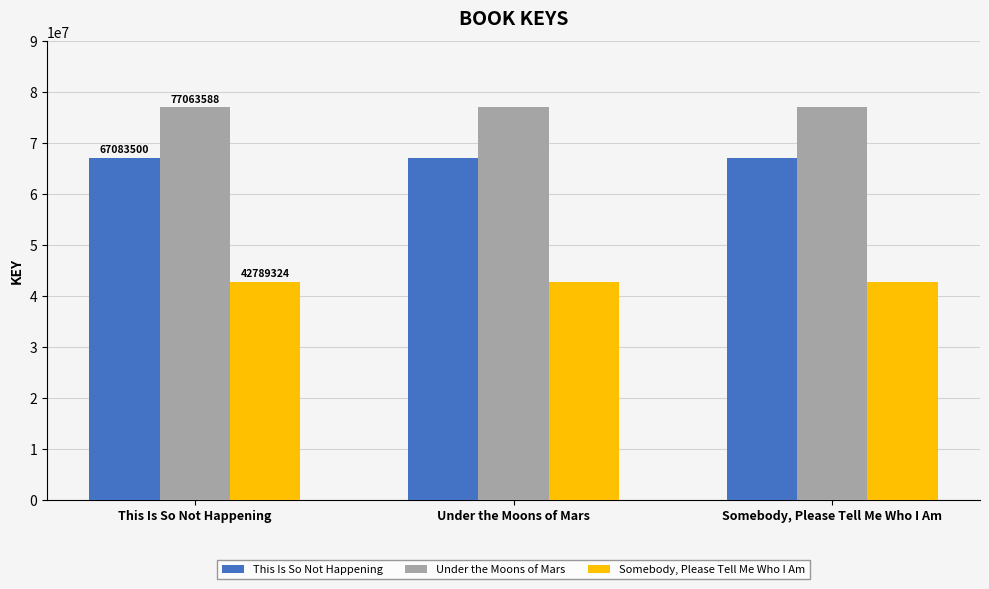

Reading right to left, transcribe all the data shown in this chart.

This Is So Not Happening: Somebody, Please Tell Me Who I Am=67083500	Under the Moons of Mars=67083500	This Is So Not Happening=67083500
Under the Moons of Mars: Somebody, Please Tell Me Who I Am=77063588	Under the Moons of Mars=77063588	This Is So Not Happening=77063588
Somebody, Please Tell Me Who I Am: Somebody, Please Tell Me Who I Am=42789324	Under the Moons of Mars=42789324	This Is So Not Happening=42789324